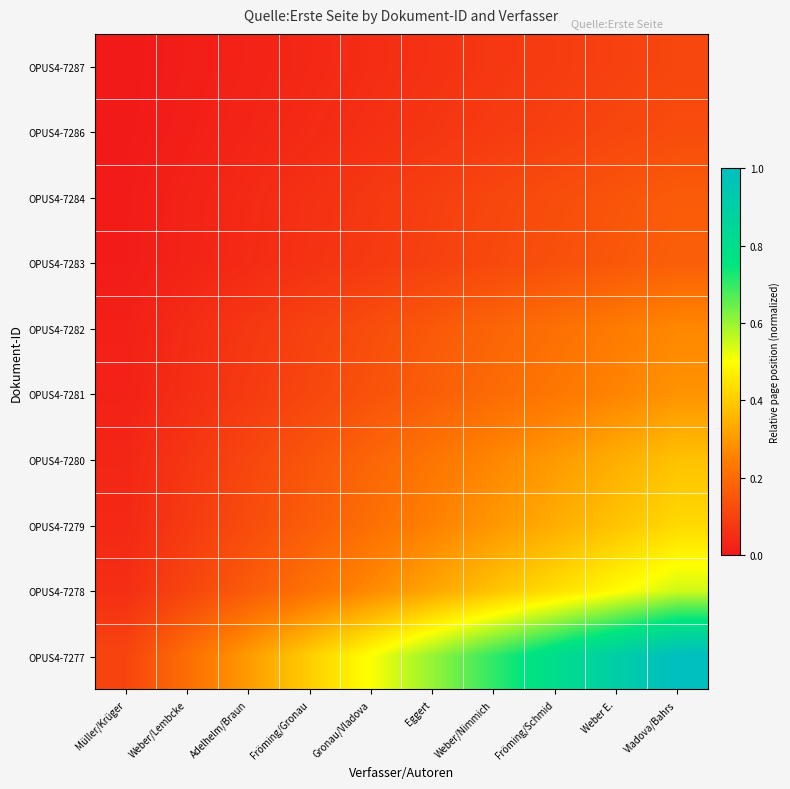

What is the spread (max minus min) of values at Fröming/Gronau?

0.4